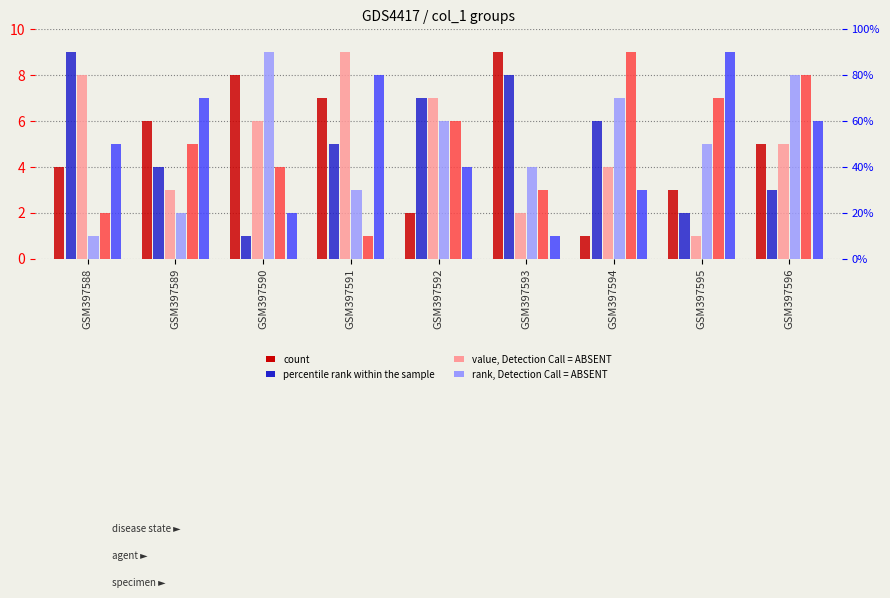

At which label does col_6 first exceed 5?

GSM397588